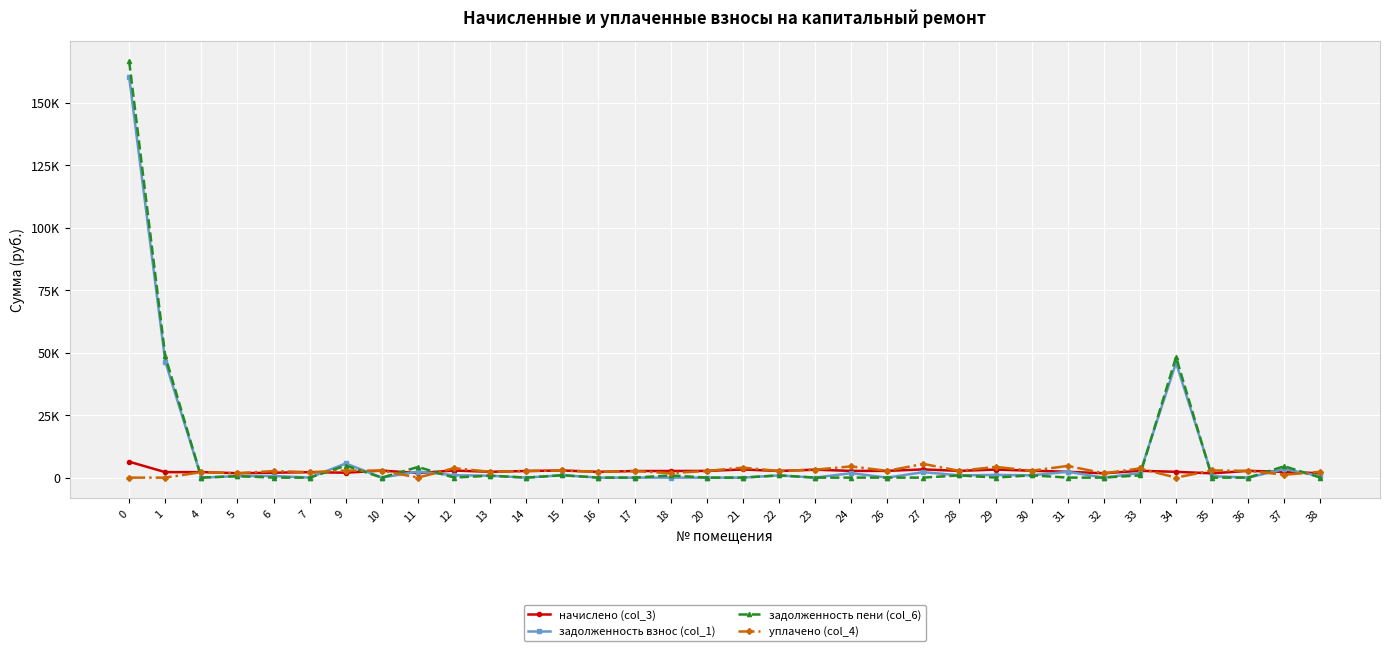

True or false: задолженность взнос (col_1) has a value of 0.0 at 36.

True